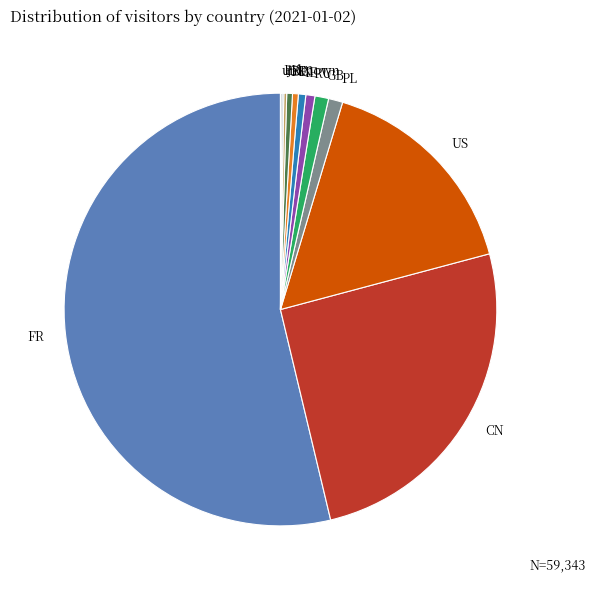

Which slice is the largest?

FR